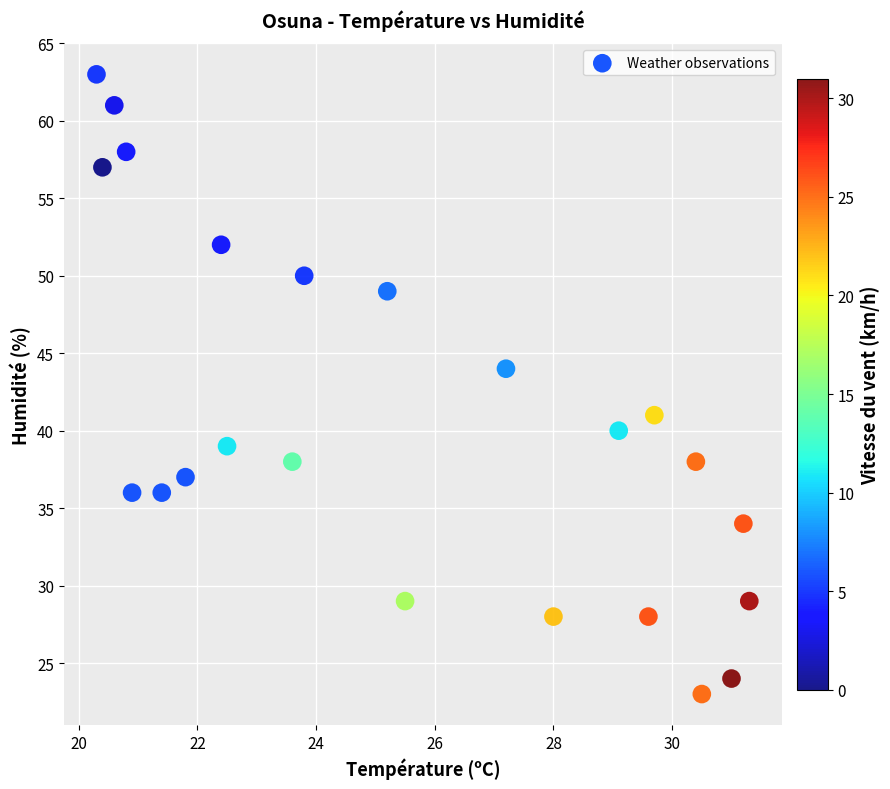

What is the range of Y values (max minus min)?

40